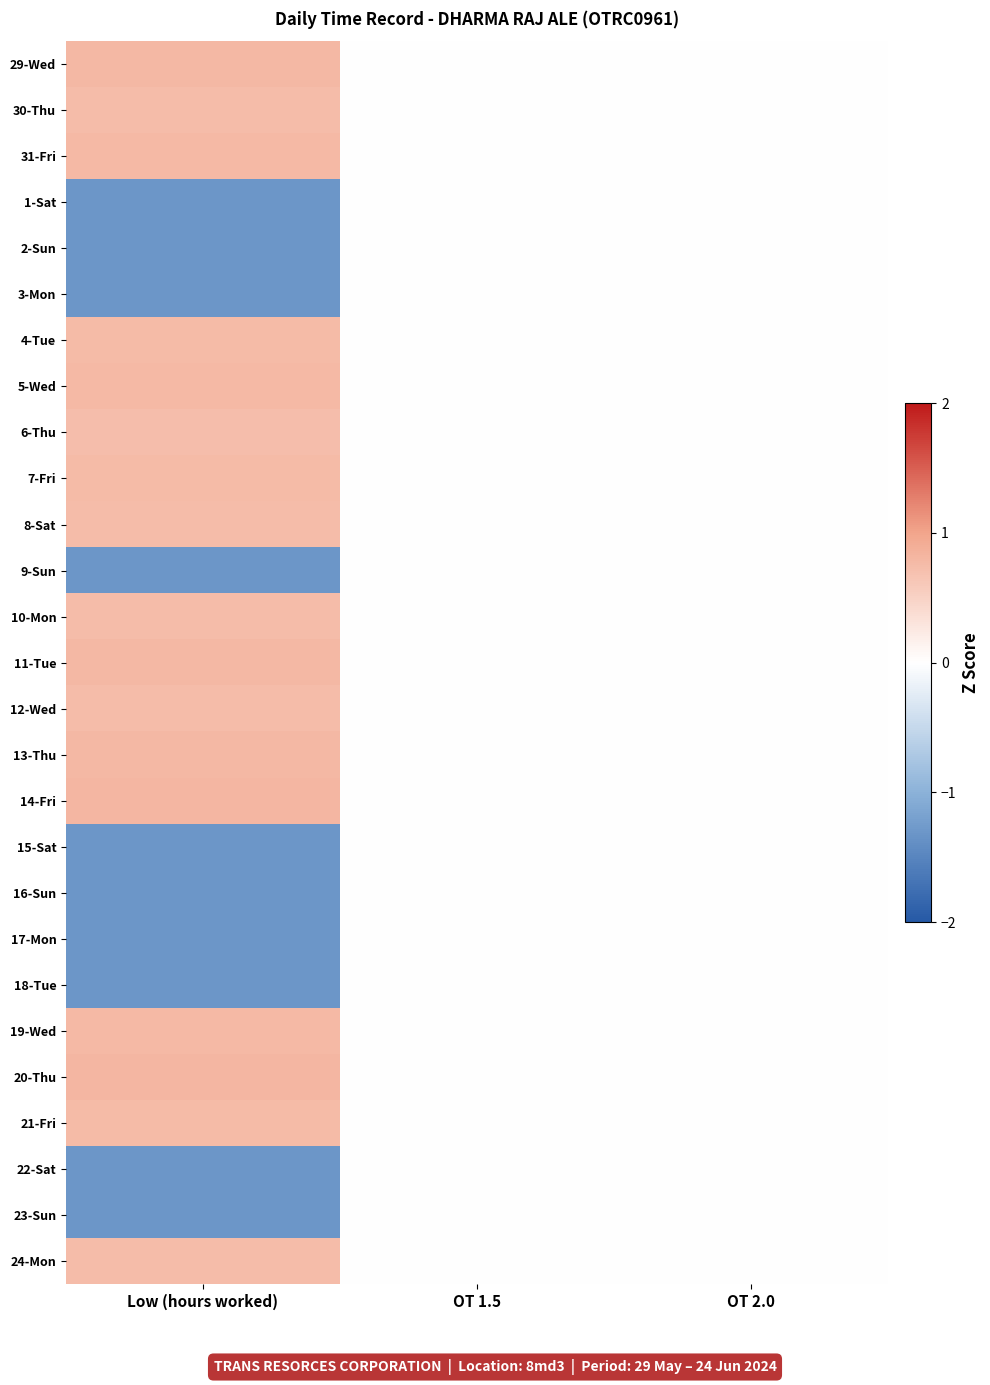

Reading left to right, transcribe all the data shown in this chart.

29-Wed: Low (hours worked)=0.8	OT 1.5=0.0	OT 2.0=0.0
30-Thu: Low (hours worked)=0.7	OT 1.5=0.0	OT 2.0=0.0
31-Fri: Low (hours worked)=0.8	OT 1.5=0.0	OT 2.0=0.0
1-Sat: Low (hours worked)=-1.3	OT 1.5=0.0	OT 2.0=0.0
2-Sun: Low (hours worked)=-1.3	OT 1.5=0.0	OT 2.0=0.0
3-Mon: Low (hours worked)=-1.3	OT 1.5=0.0	OT 2.0=0.0
4-Tue: Low (hours worked)=0.8	OT 1.5=0.0	OT 2.0=0.0
5-Wed: Low (hours worked)=0.8	OT 1.5=0.0	OT 2.0=0.0
6-Thu: Low (hours worked)=0.7	OT 1.5=0.0	OT 2.0=0.0
7-Fri: Low (hours worked)=0.8	OT 1.5=0.0	OT 2.0=0.0
8-Sat: Low (hours worked)=0.7	OT 1.5=0.0	OT 2.0=0.0
9-Sun: Low (hours worked)=-1.3	OT 1.5=0.0	OT 2.0=0.0
10-Mon: Low (hours worked)=0.7	OT 1.5=0.0	OT 2.0=0.0
11-Tue: Low (hours worked)=0.8	OT 1.5=0.0	OT 2.0=0.0
12-Wed: Low (hours worked)=0.7	OT 1.5=0.0	OT 2.0=0.0
13-Thu: Low (hours worked)=0.8	OT 1.5=0.0	OT 2.0=0.0
14-Fri: Low (hours worked)=0.8	OT 1.5=0.0	OT 2.0=0.0
15-Sat: Low (hours worked)=-1.3	OT 1.5=0.0	OT 2.0=0.0
16-Sun: Low (hours worked)=-1.3	OT 1.5=0.0	OT 2.0=0.0
17-Mon: Low (hours worked)=-1.3	OT 1.5=0.0	OT 2.0=0.0
18-Tue: Low (hours worked)=-1.3	OT 1.5=0.0	OT 2.0=0.0
19-Wed: Low (hours worked)=0.8	OT 1.5=0.0	OT 2.0=0.0
20-Thu: Low (hours worked)=0.8	OT 1.5=0.0	OT 2.0=0.0
21-Fri: Low (hours worked)=0.8	OT 1.5=0.0	OT 2.0=0.0
22-Sat: Low (hours worked)=-1.3	OT 1.5=0.0	OT 2.0=0.0
23-Sun: Low (hours worked)=-1.3	OT 1.5=0.0	OT 2.0=0.0
24-Mon: Low (hours worked)=0.7	OT 1.5=0.0	OT 2.0=0.0